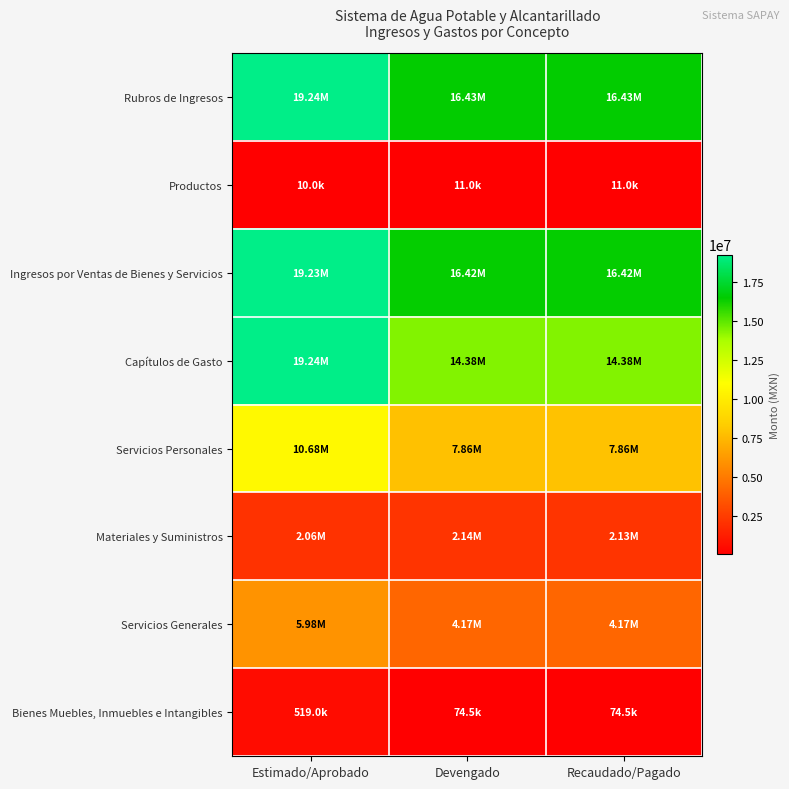

Reading right to left, list all the values displayed in this chart.

Rubros de Ingresos: Recaudado/Pagado=16428965.5	Devengado=16428965.5	Estimado/Aprobado=19242402.1
Productos: Recaudado/Pagado=10983.0	Devengado=10983.0	Estimado/Aprobado=10035.3
Ingresos por Ventas de Bienes y Servicios: Recaudado/Pagado=16417982.5	Devengado=16417982.5	Estimado/Aprobado=19232366.8
Capítulos de Gasto: Recaudado/Pagado=14380379.2	Devengado=14380379.2	Estimado/Aprobado=19242402.1
Servicios Personales: Recaudado/Pagado=7864503.1	Devengado=7858503.9	Estimado/Aprobado=10684801.8
Materiales y Suministros: Recaudado/Pagado=2132742.2	Devengado=2138741.1	Estimado/Aprobado=2059092.2
Servicios Generales: Recaudado/Pagado=4169715.2	Devengado=4169715.5	Estimado/Aprobado=5979508.0
Bienes Muebles, Inmuebles e Intangibles: Recaudado/Pagado=74485.7	Devengado=74485.7	Estimado/Aprobado=519000.0